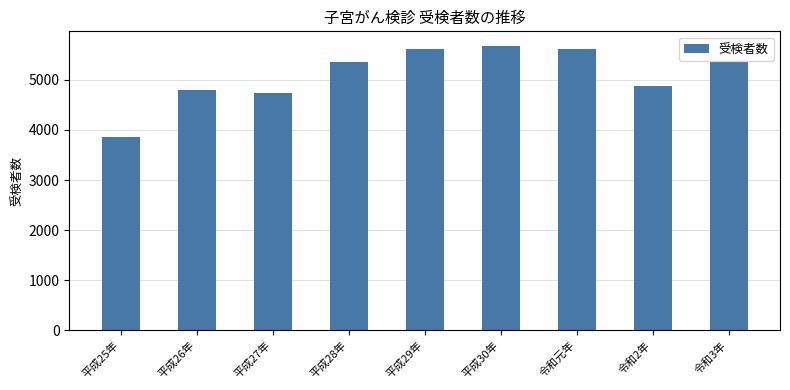

Read the value at 令和元年, to the nearest 50.

5600